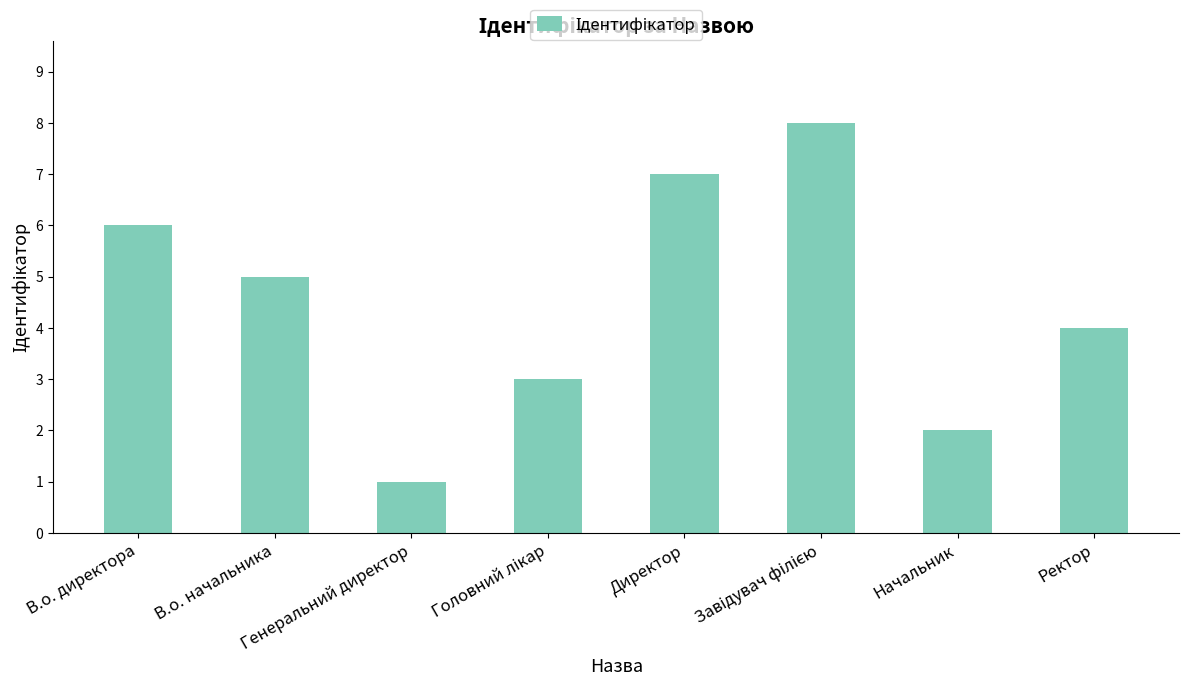

The value at В.о. начальника is 2. True or false?

False